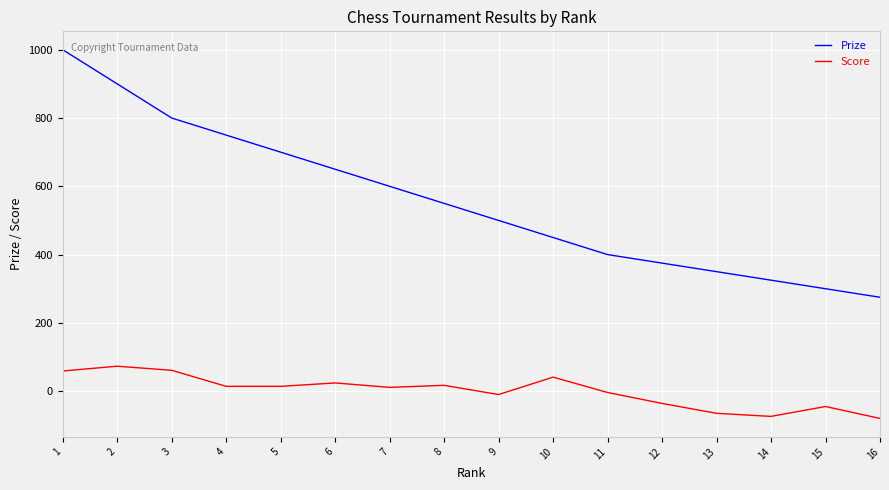

What is the difference between the Score values at 2 and 7?

62